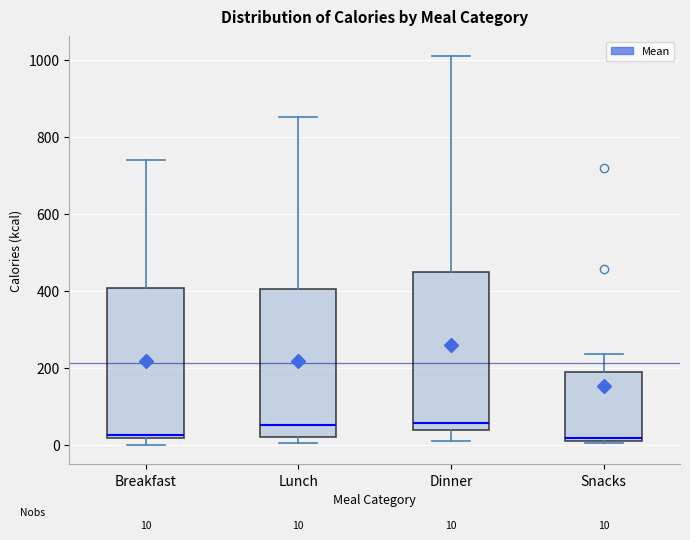

Which box is the tallest, from its lower edge to its upper edge?

Dinner